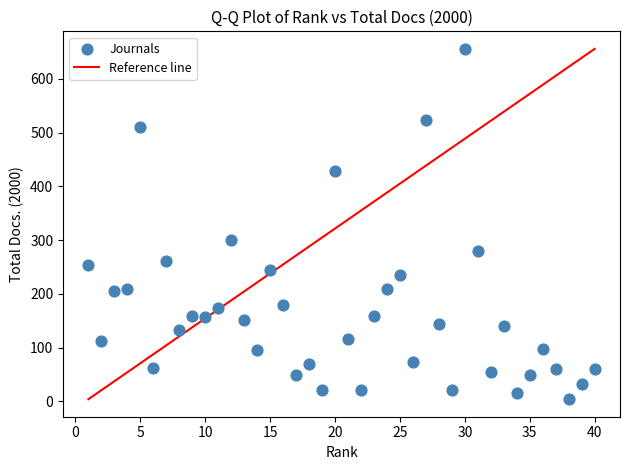

What Y value in the scatter plot is closest to 330?

301